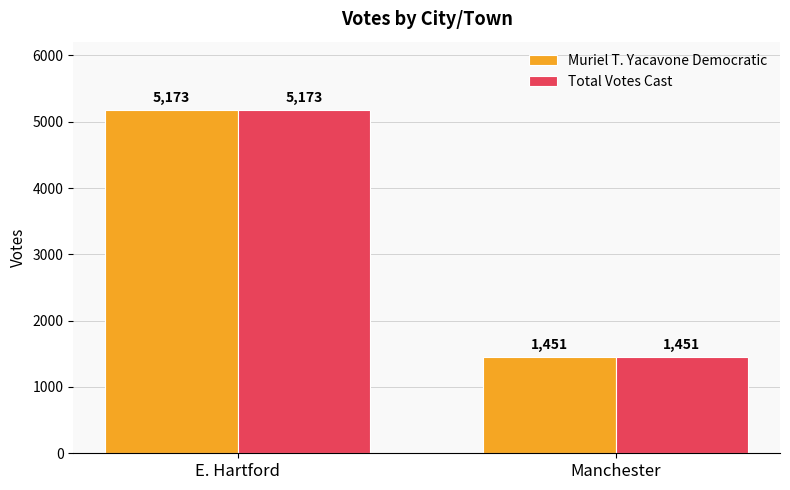

What is the maximum value for Total Votes Cast?

5173